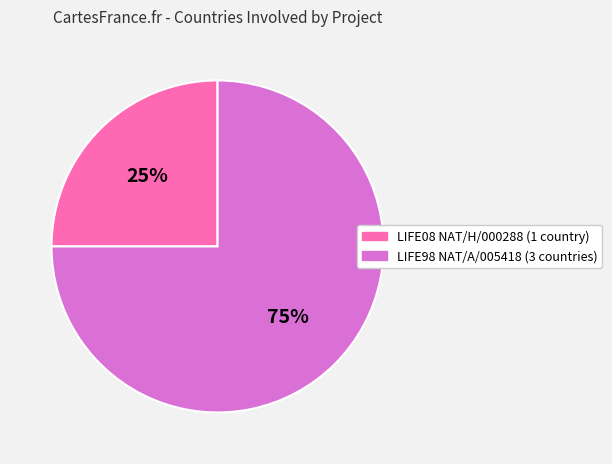

To the nearest percent, what is the average slice percentage?

50%